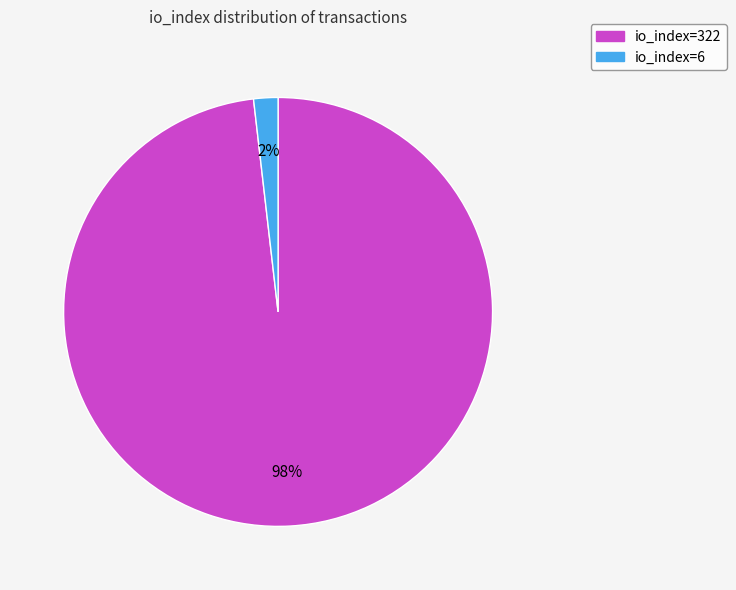

To the nearest percent, what is the difference between the io_index=6 and io_index=322 slice percentages?

96%